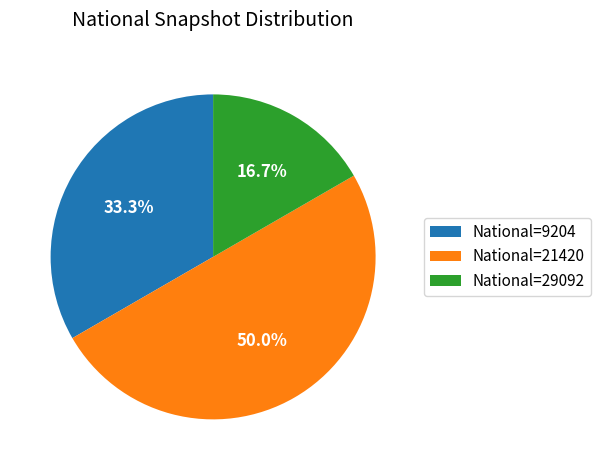

Count the number of slices in the pie.

3